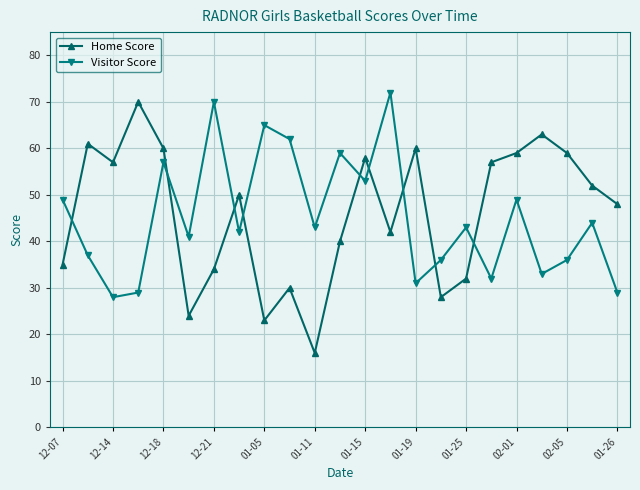

Which series has the largest range (max minus min)?

Home Score